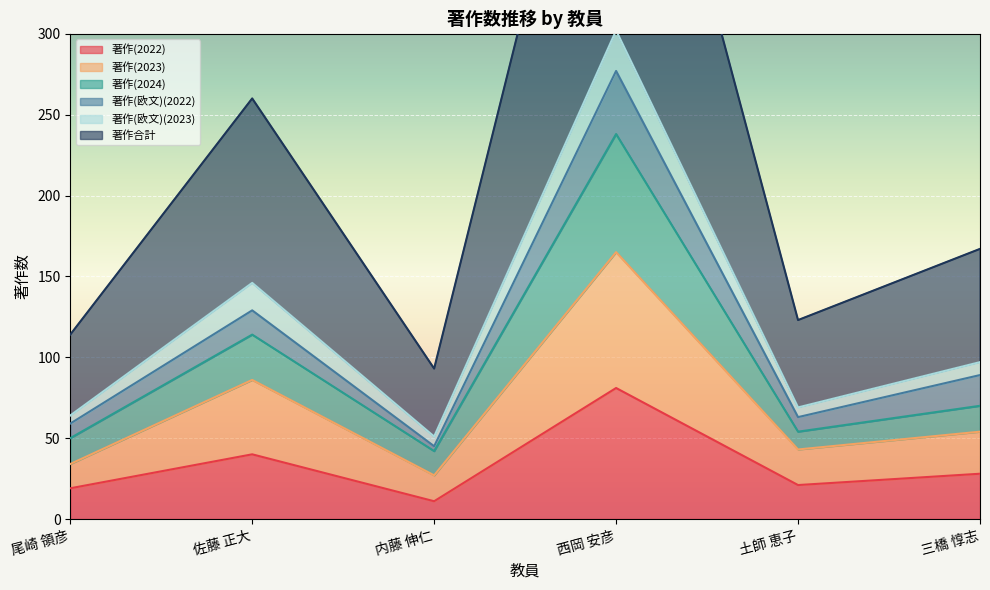

The 著作(2023) series shows 111 at 西岡 安彦. True or false?

False